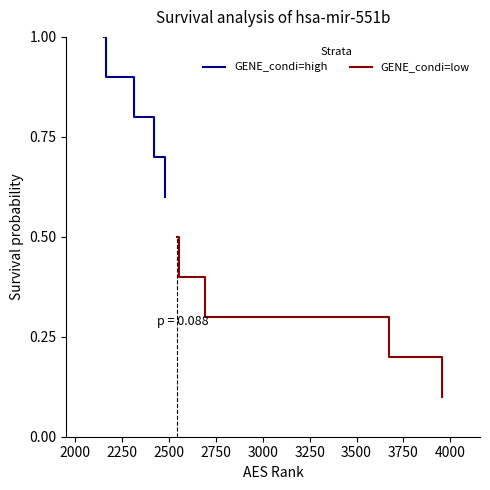

What is the value of the GENE_condi=high point at the 2nd from the left?

0.9